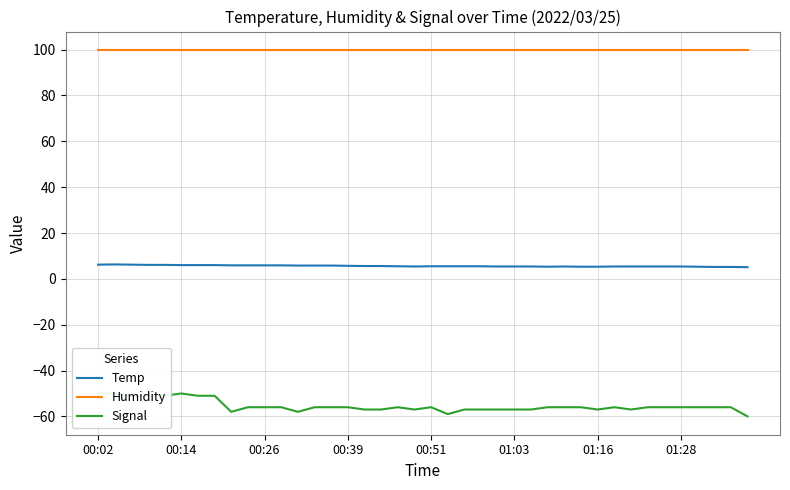

True or false: Humidity and Signal intersect in this chart.

False